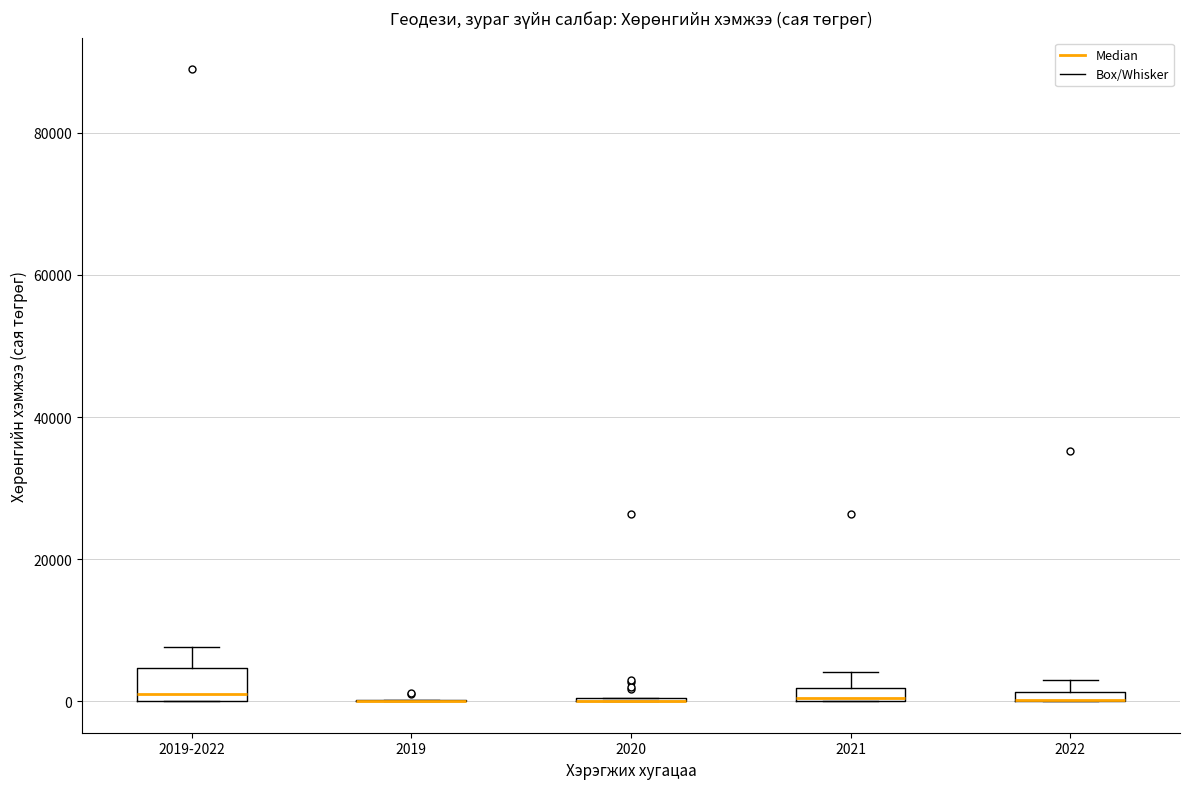

Which box is the tallest, from its lower edge to its upper edge?

2019-2022